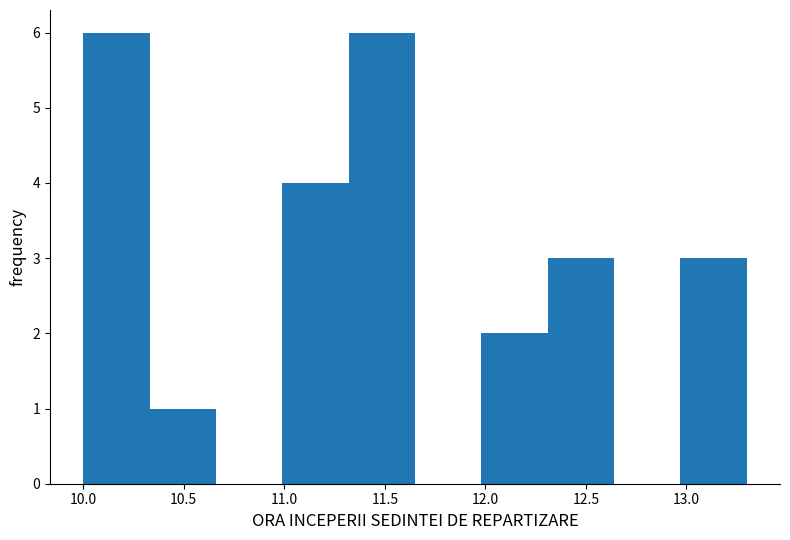

Reading left to right, list every bar in this chart as the range it spans on the x-axis followed by its height. Neither the bar edges nor the heights are printed on the chart, so give them approximately, as read against the axes.

10.00 to 10.33: 6
10.33 to 10.66: 1
10.66 to 10.99: 0
10.99 to 11.32: 4
11.32 to 11.65: 6
11.65 to 11.98: 0
11.98 to 12.31: 2
12.31 to 12.64: 3
12.64 to 12.97: 0
12.97 to 13.30: 3